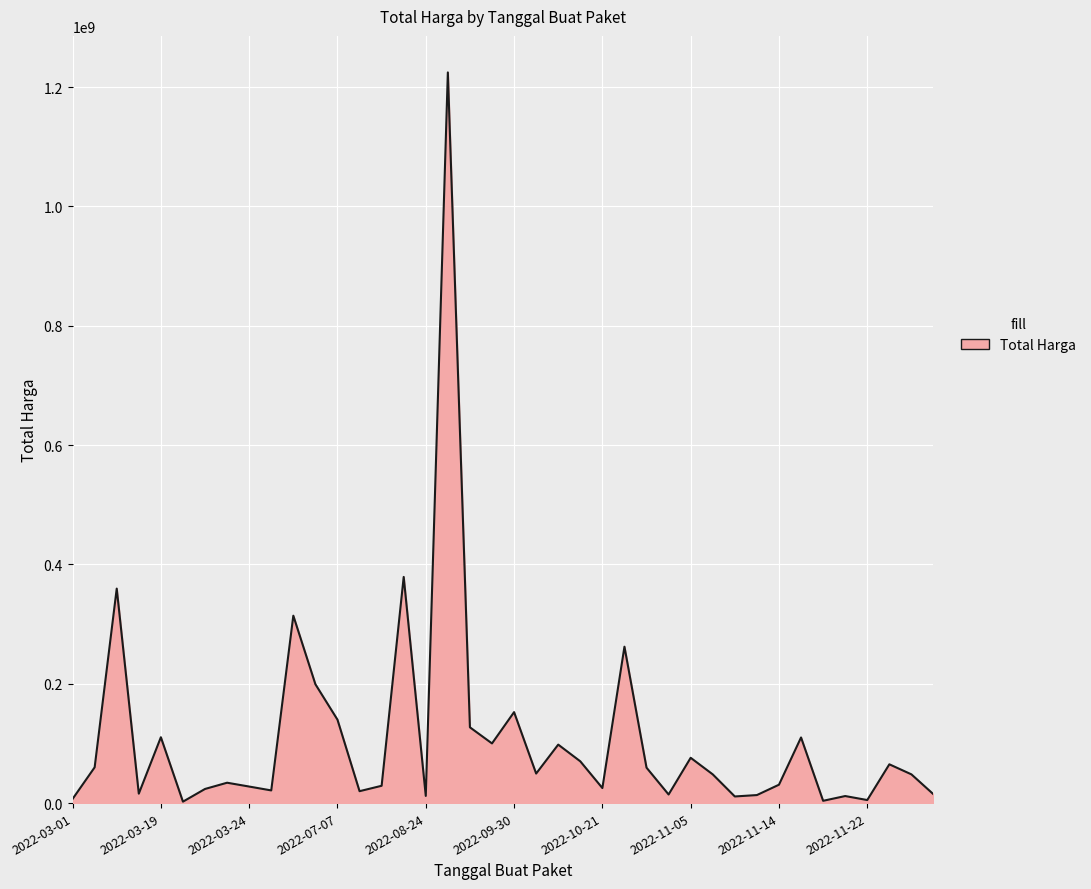

What is the difference between the maximum and minimum values?

1222286250